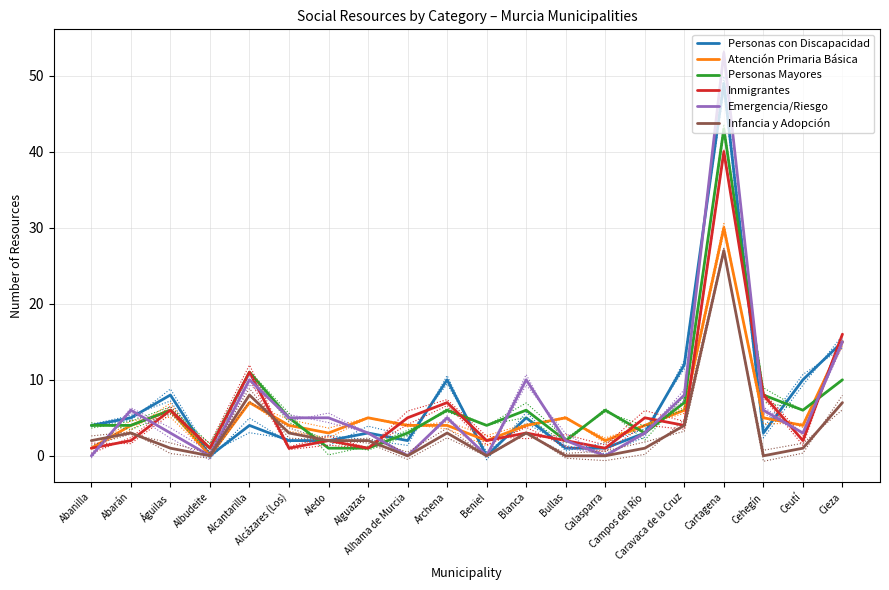

True or false: Inmigrantes and Personas con Discapacidad intersect in this chart.

True